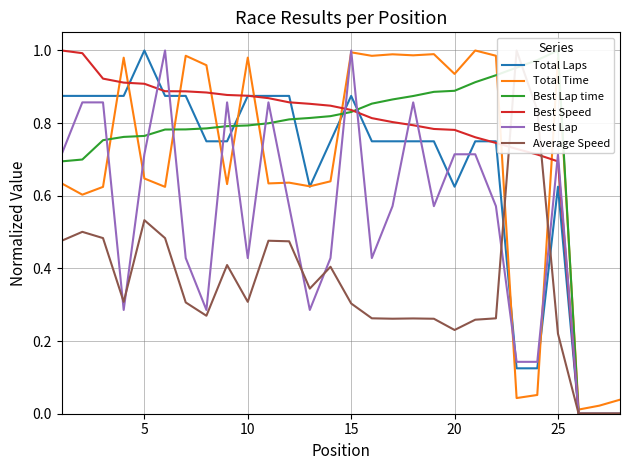

The Best Lap series shows 0.4 at 5. True or false?

False